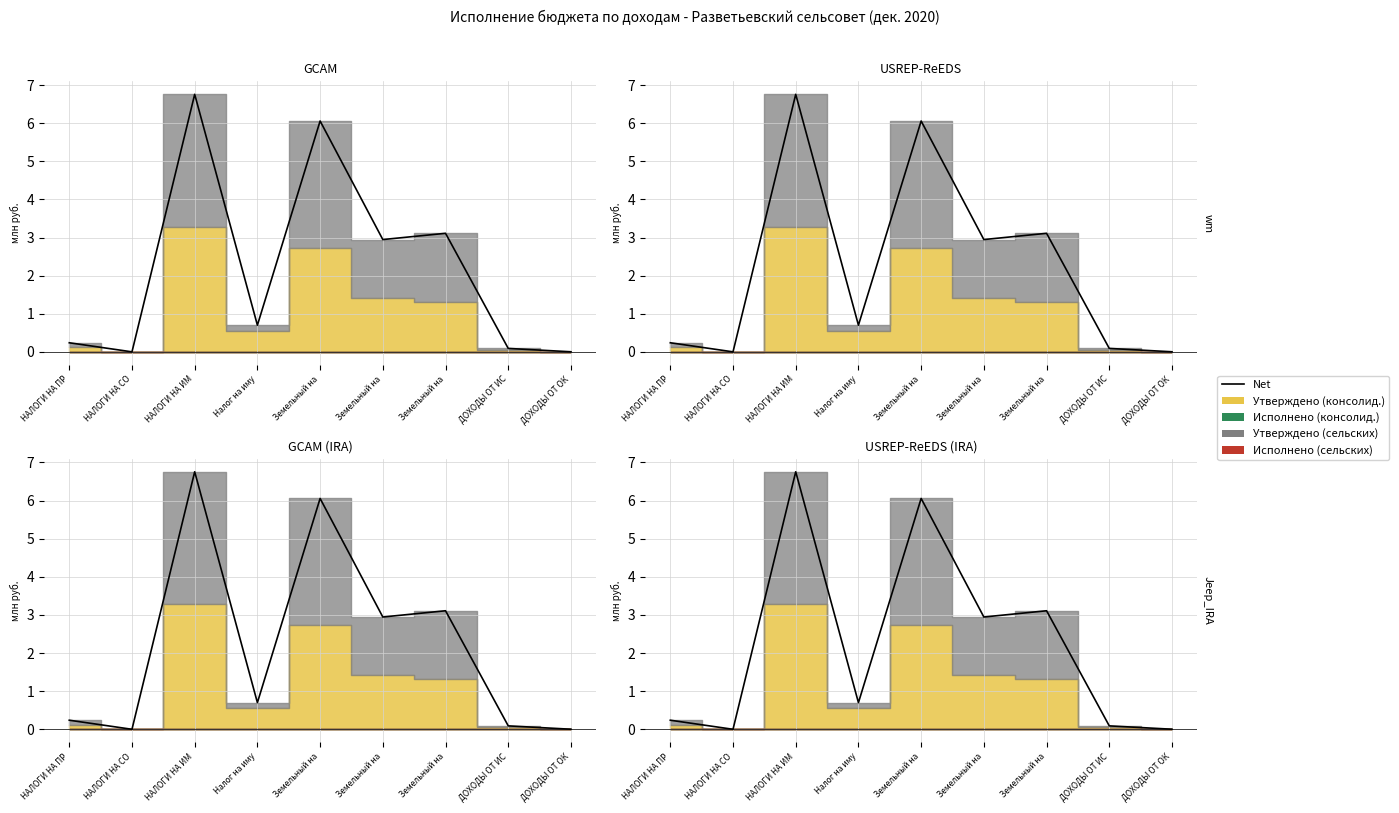

Between Земельный на and НАЛОГИ НА ИМ, which is larger?

НАЛОГИ НА ИМ